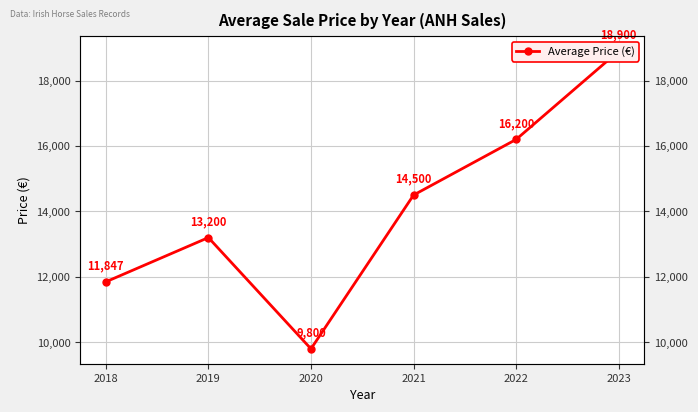

The chart shows a value of 18575 at 2019. True or false?

False